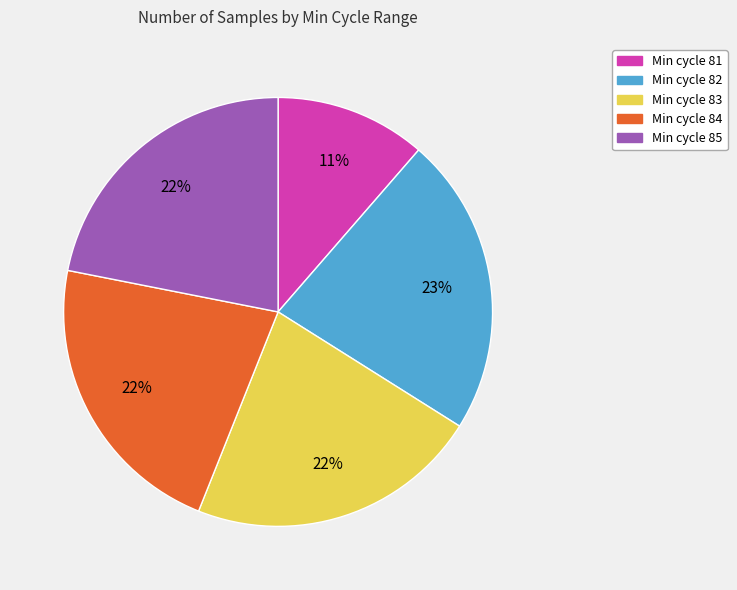

Is there any slice that represents more than half of the pie?

No